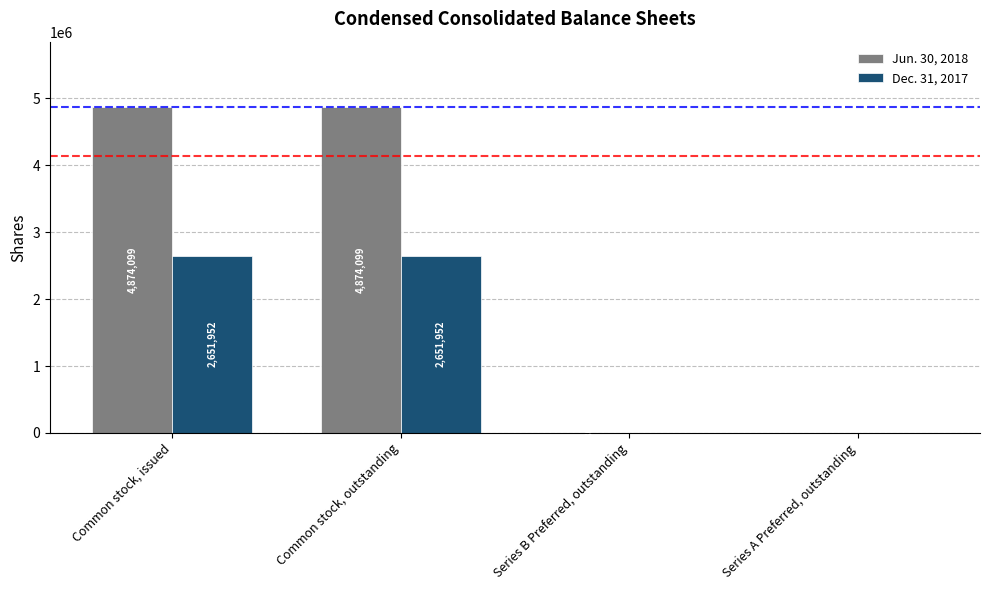

Is it true that Jun. 30, 2018 equals 4874099 at Common stock, outstanding?

True